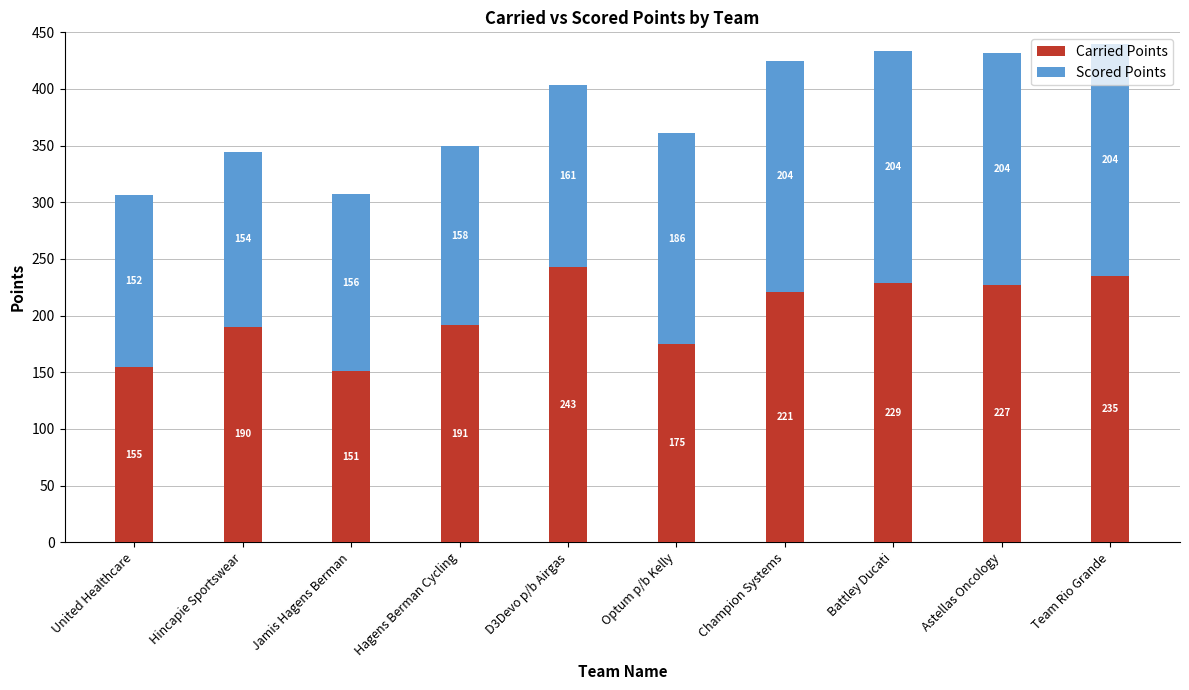

Does the chart contain any negative values?

No